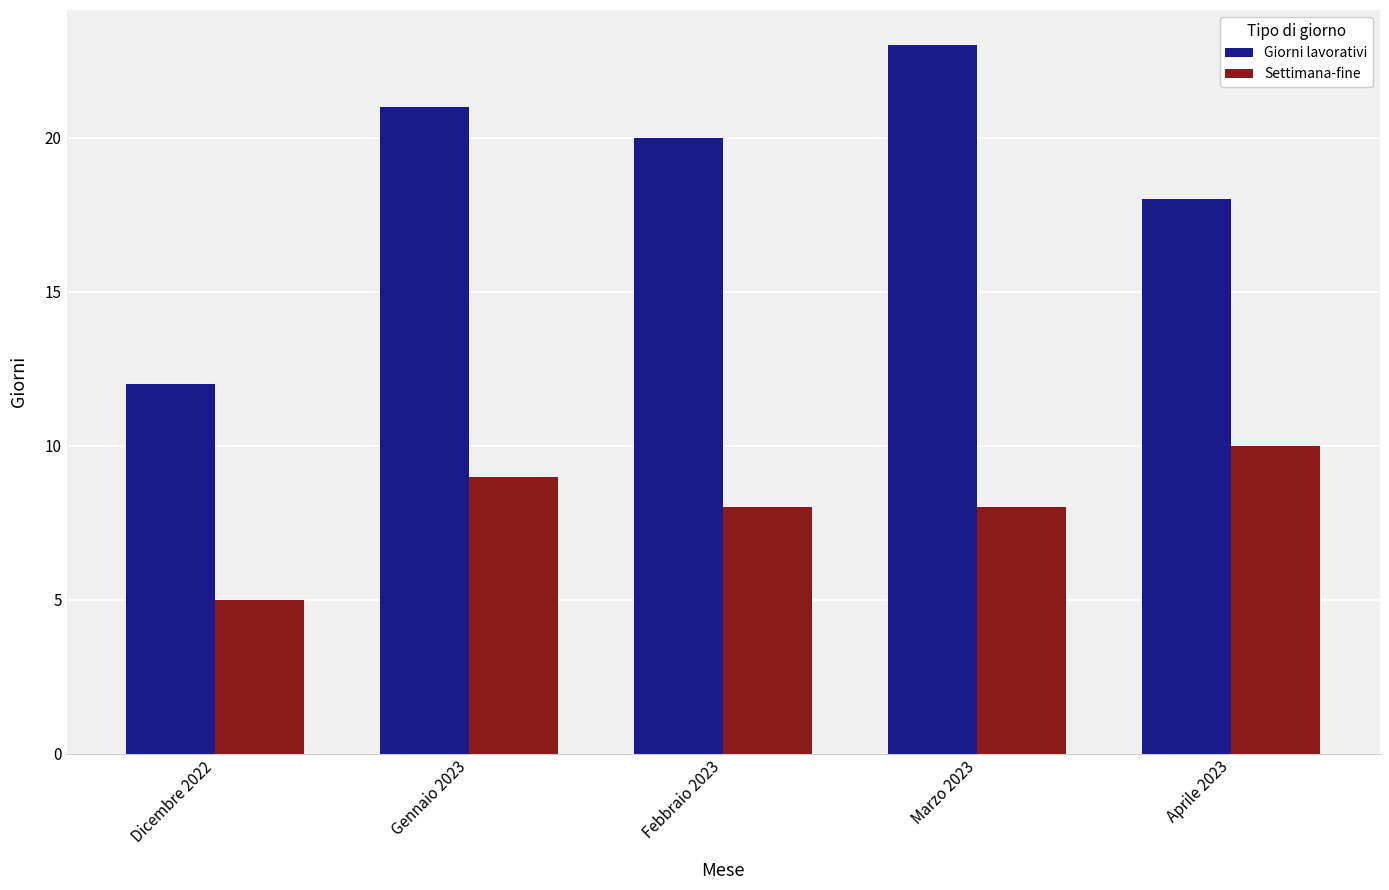

List the labels in order of Giorni lavorativi value, smallest first.

Dicembre 2022, Aprile 2023, Febbraio 2023, Gennaio 2023, Marzo 2023